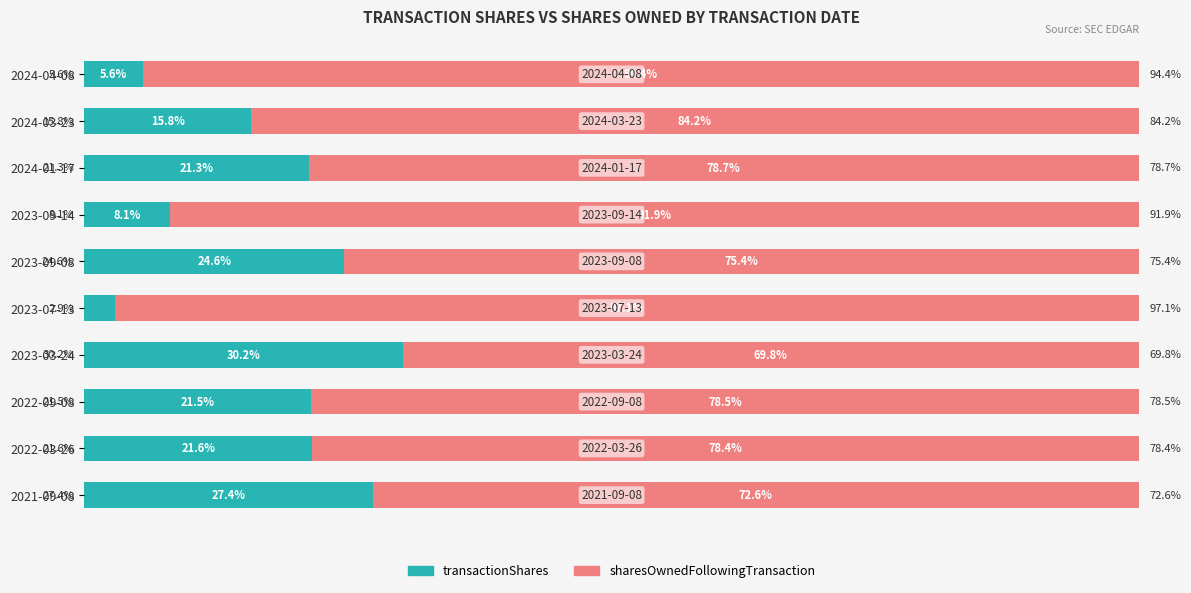

At which label is transactionShares closest to 16?

2024-03-23